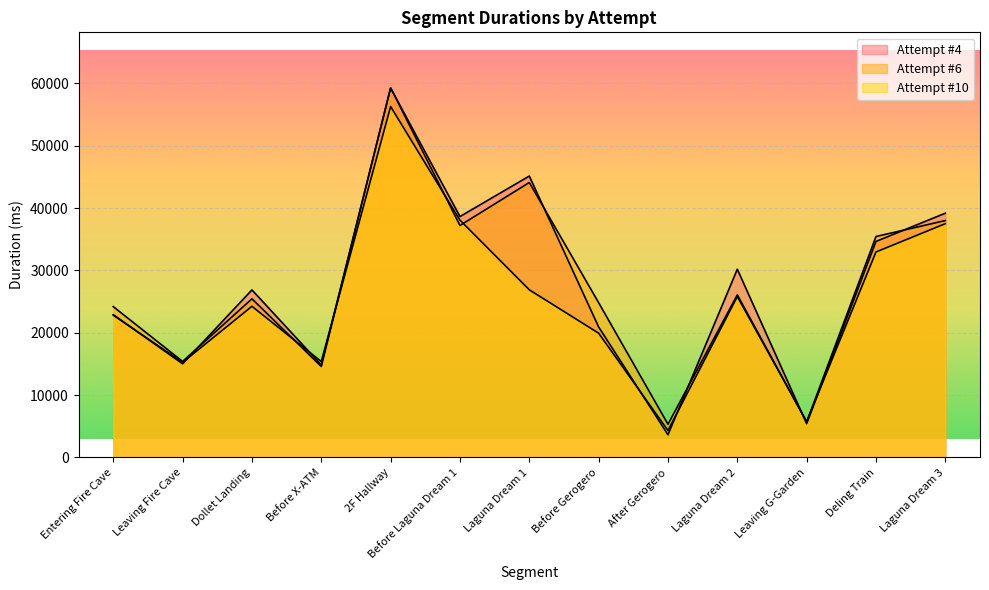

What is the spread (max minus min) of values at Entering Fire Cave?

1366